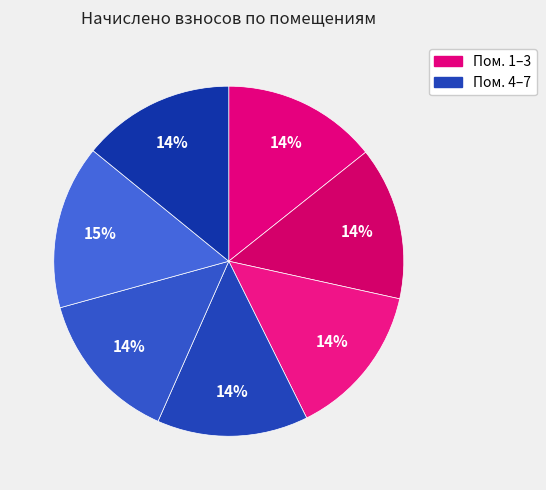

Count the number of slices in the pie.

7